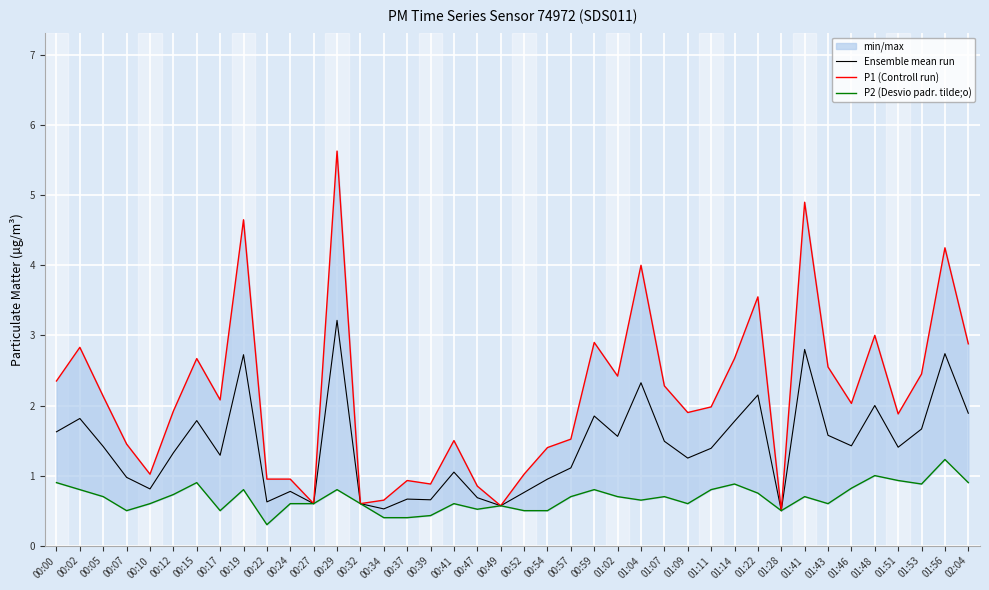

Which series has the largest total across all categories?

P1 (Controll run)